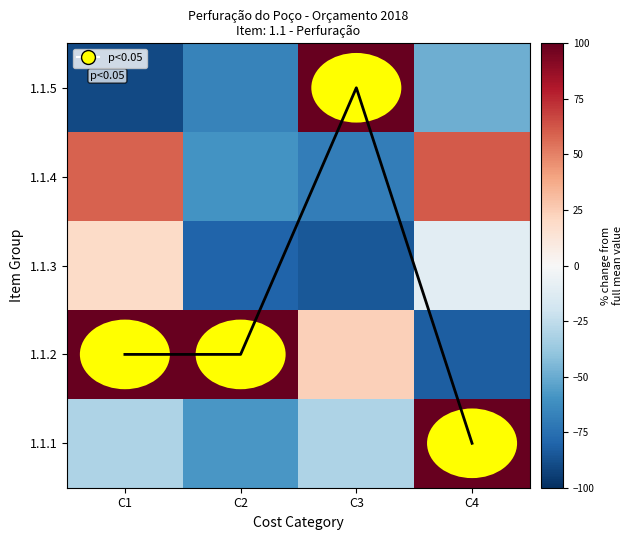

At which label does 1.1.1 reach its minimum?

C2